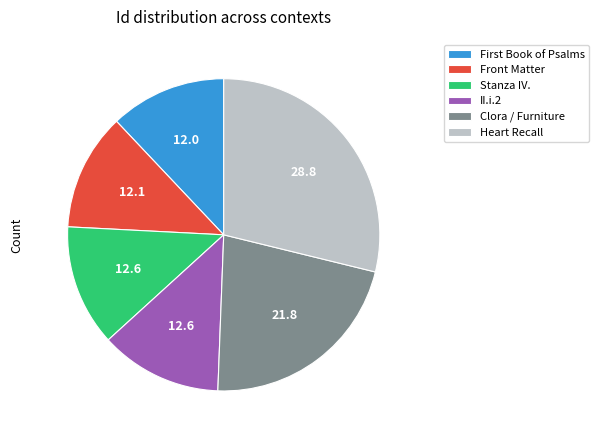

What is the largest slice in the pie chart?

Heart Recall